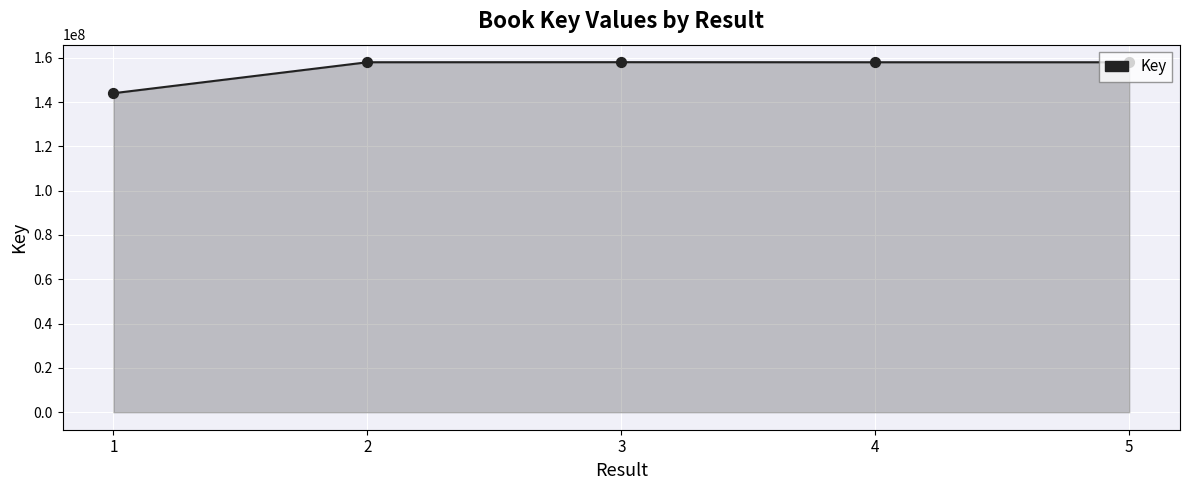

Approximately how many times larger is the value at 1 compared to 4?

0.9